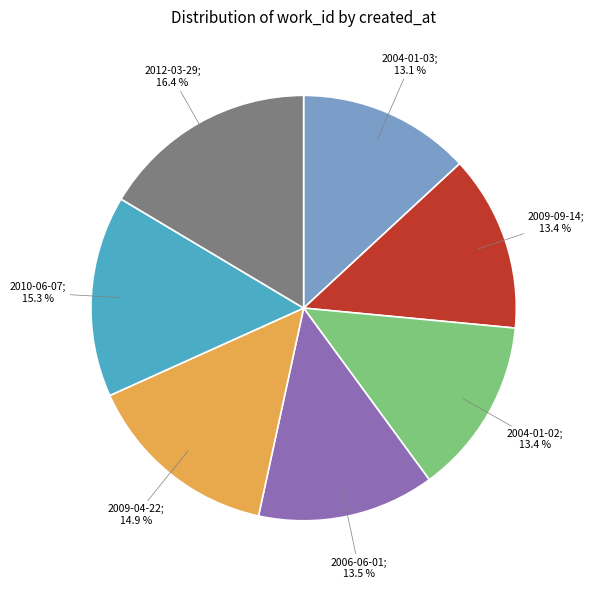

Is there any slice that represents more than half of the pie?

No